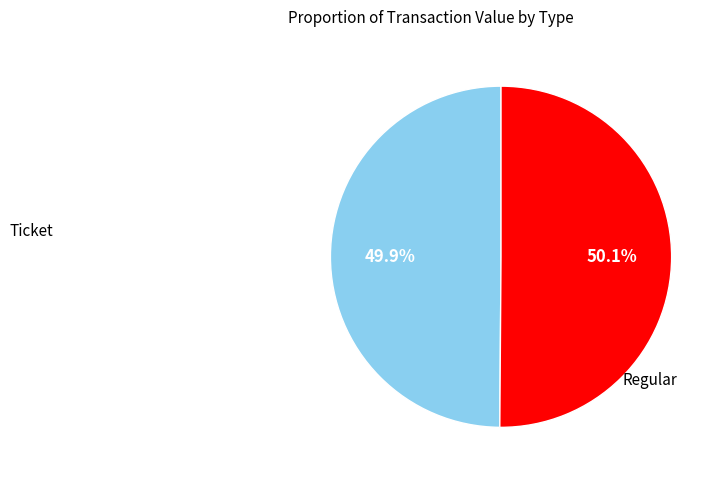

To the nearest percent, what is the difference between the largest and smallest slice percentages?

0%